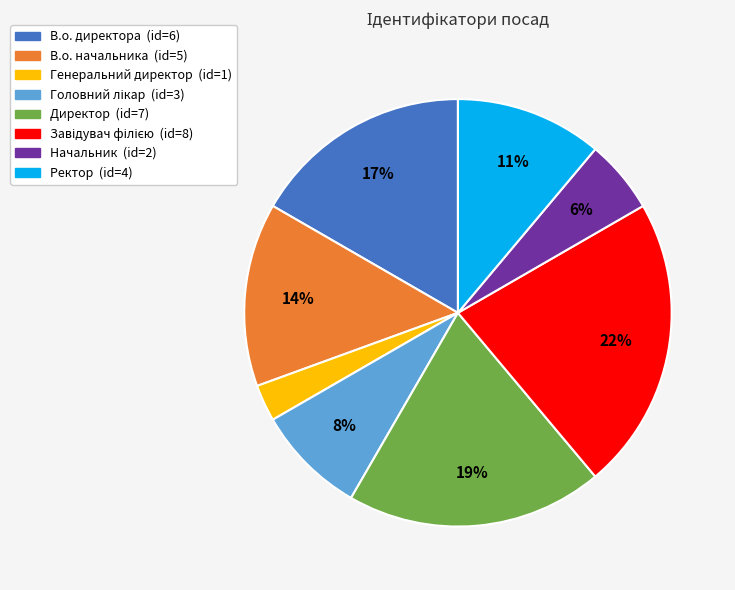

Do В.о. директора and В.о. начальника together represent more than half of the pie?

No